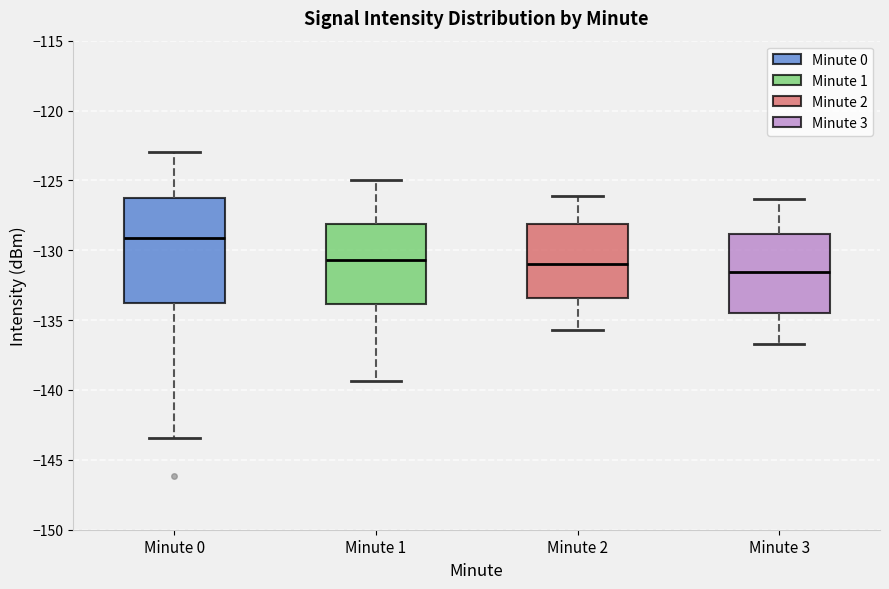

Comparing the boxes themselves (not the whiskers), which one is the tallest?

Minute 0